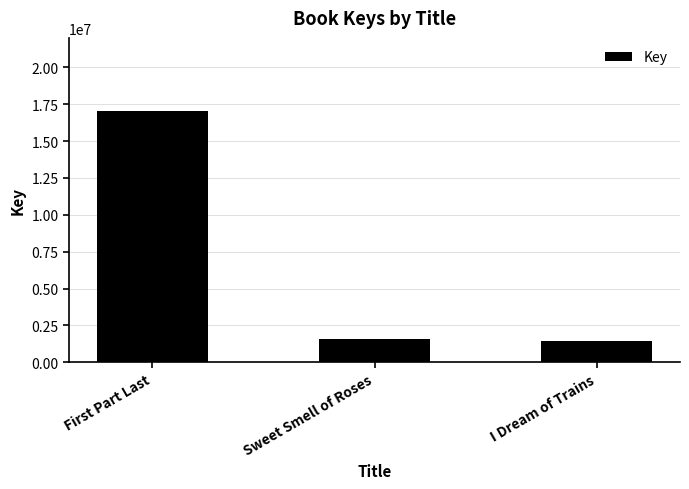

What is the average value?

6680774